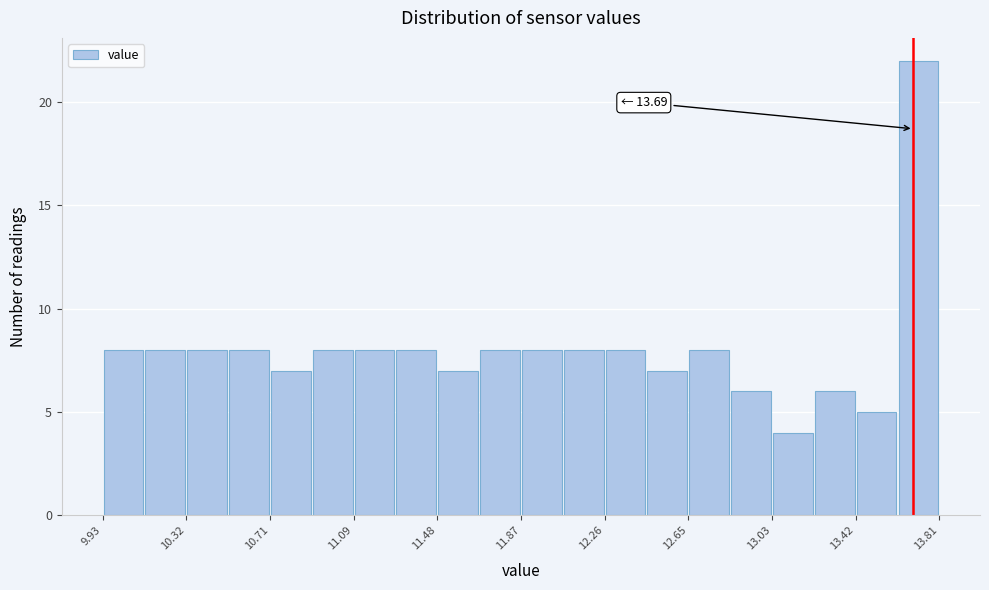

Around what value on the x-axis is the tallest bar? Give the approximate position of its centre, as read against the axis.

13.70